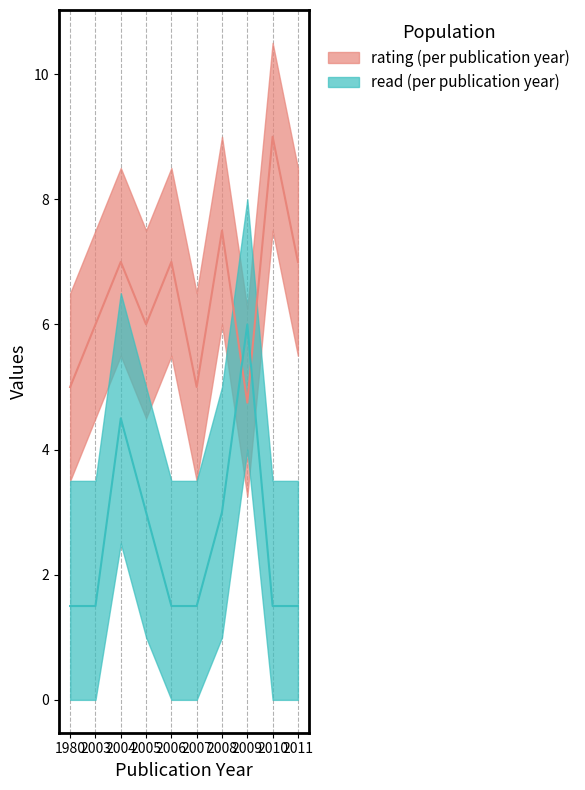

What is the difference between the rating values at 2005 and 2006?

1.0